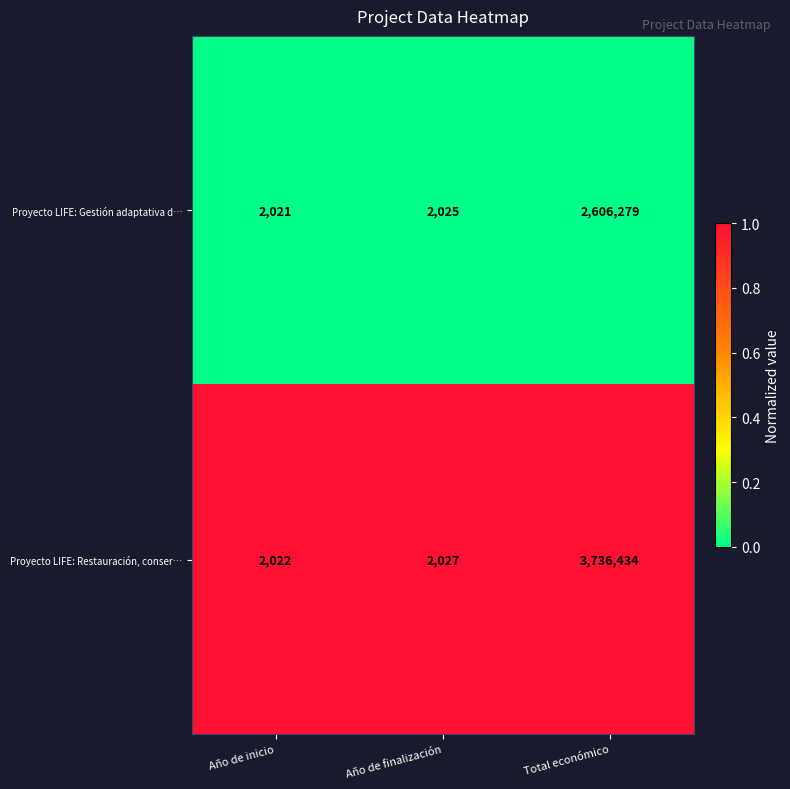

Which category has the highest value in the Proyecto LIFE: Restauración, conser… series?

Total económico